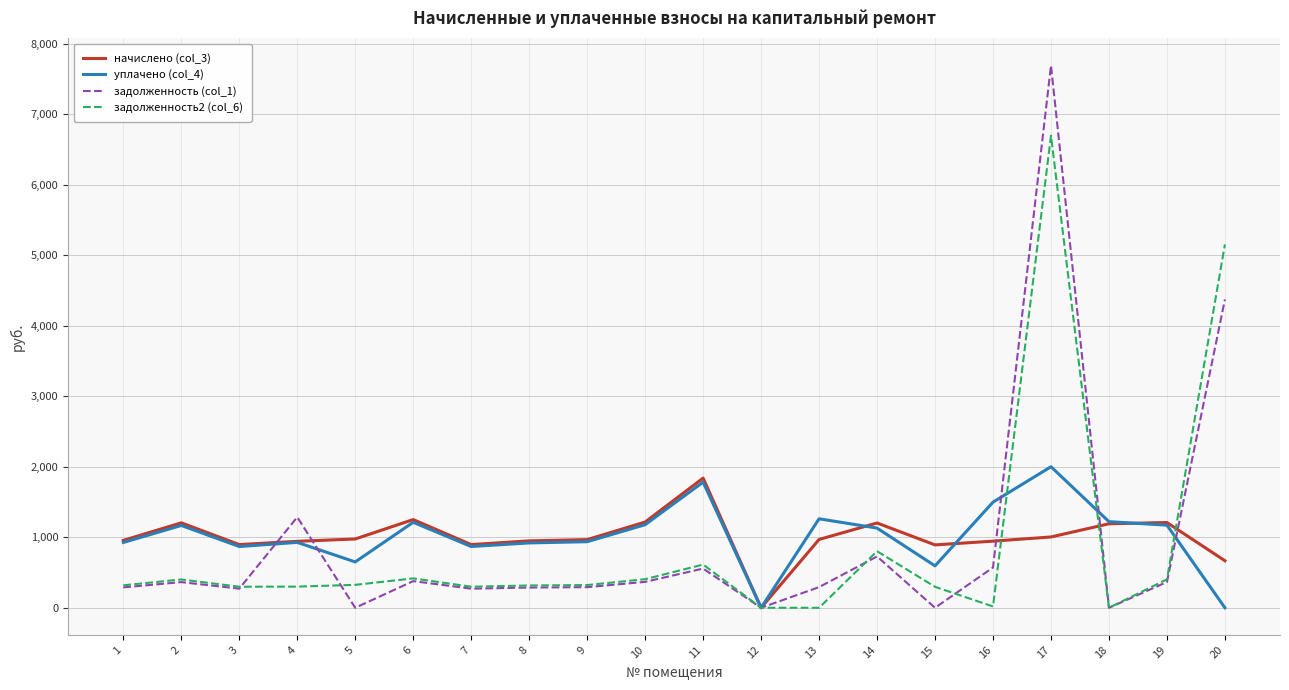

Between which two adjacent categories do задолженность (col_1) and начислено (col_3) first intersect?

3 and 4